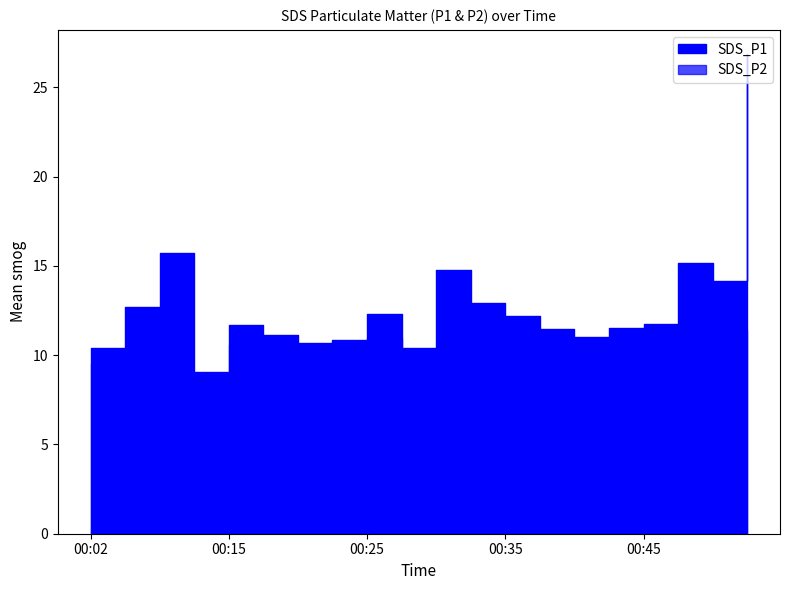

At which label does SDS_P1 first exceed 11?

00:04